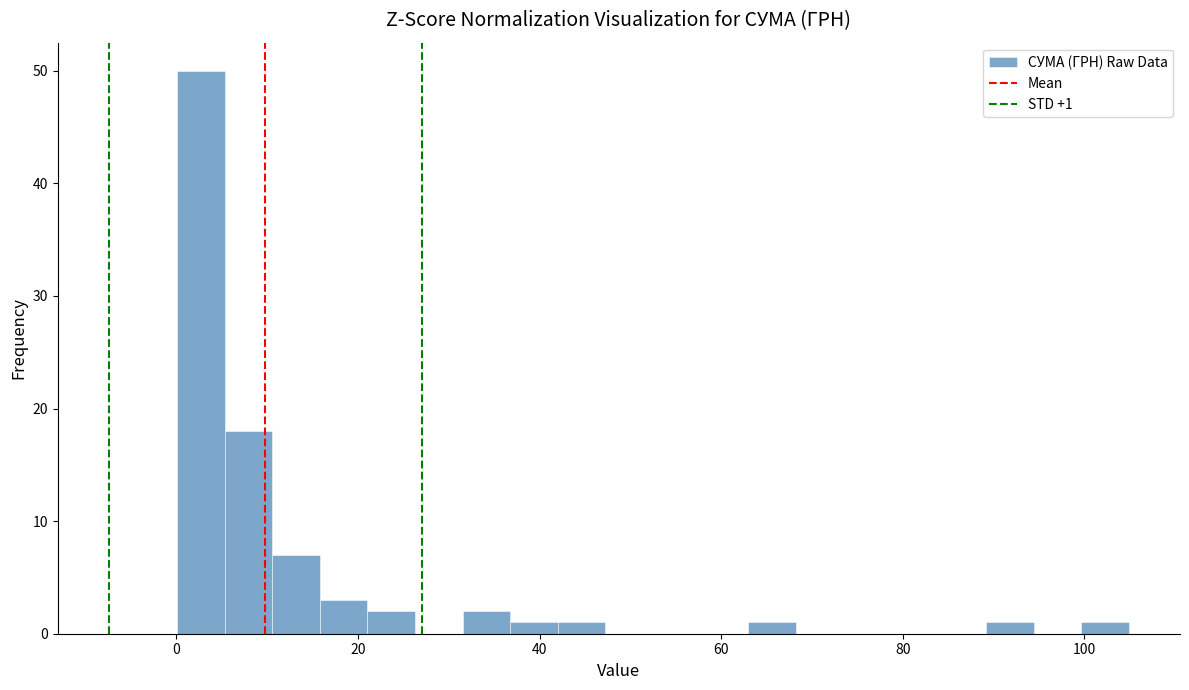

Around what value on the x-axis is the tallest bar? Give the approximate position of its centre, as read against the axis.

2